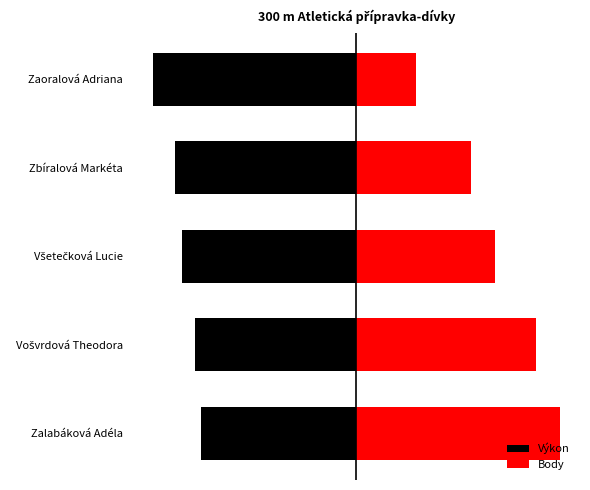

What is the sum of the Body values at Všetečková Lucie and Zalabáková Adéla?

336.1